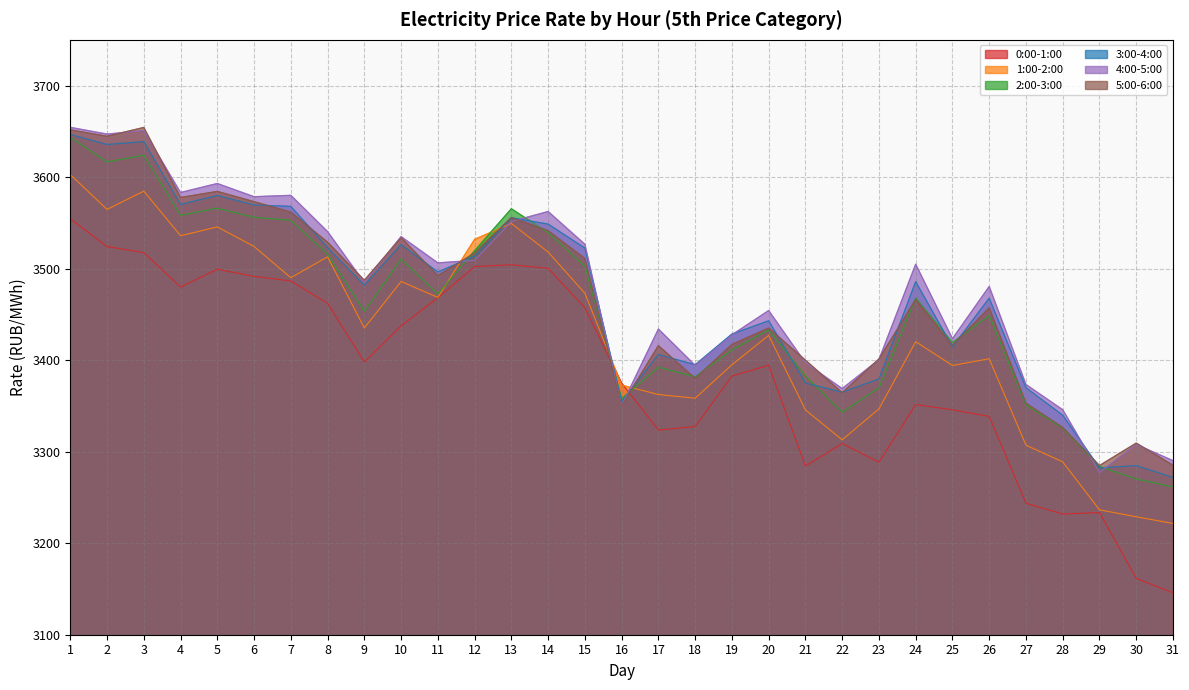

How many data points in 2:00-3:00 are above 3453?

16